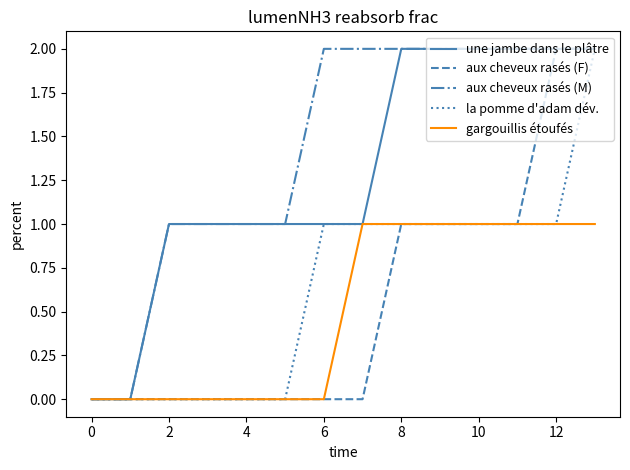

Which series has the largest total across all categories?

aux cheveux rasés (M)